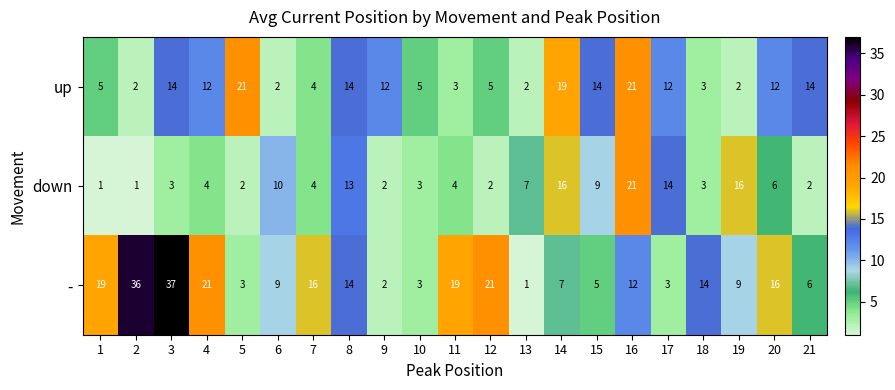

Is the value of down at 4 greater than the value of up at 5?

No